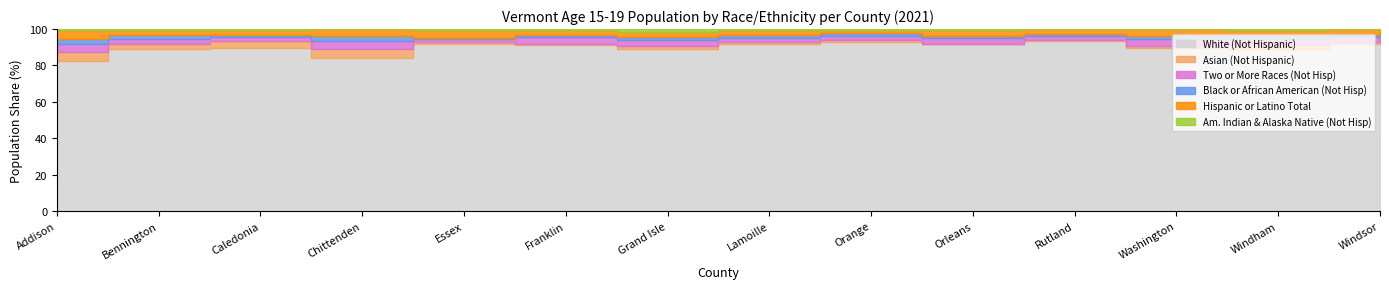

Does the chart display data point markers on the line(s)?

No